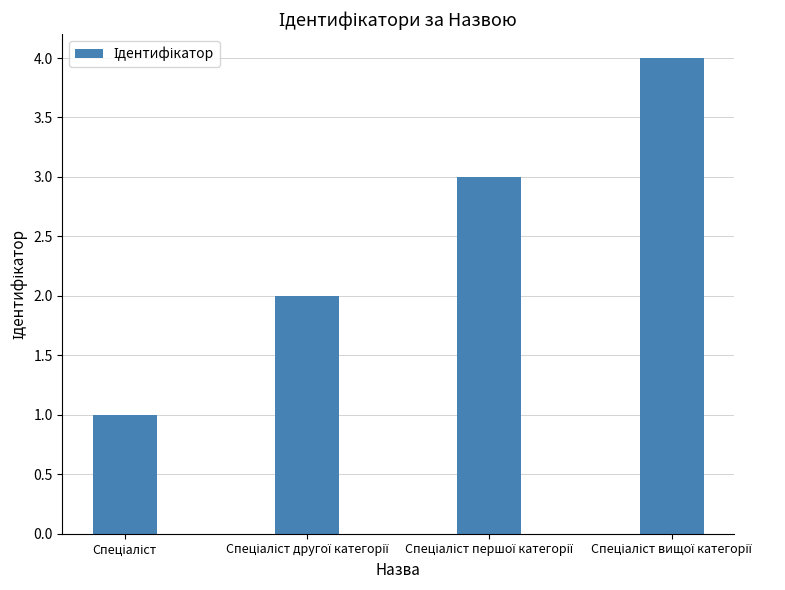

Count the number of data series in this chart.

1